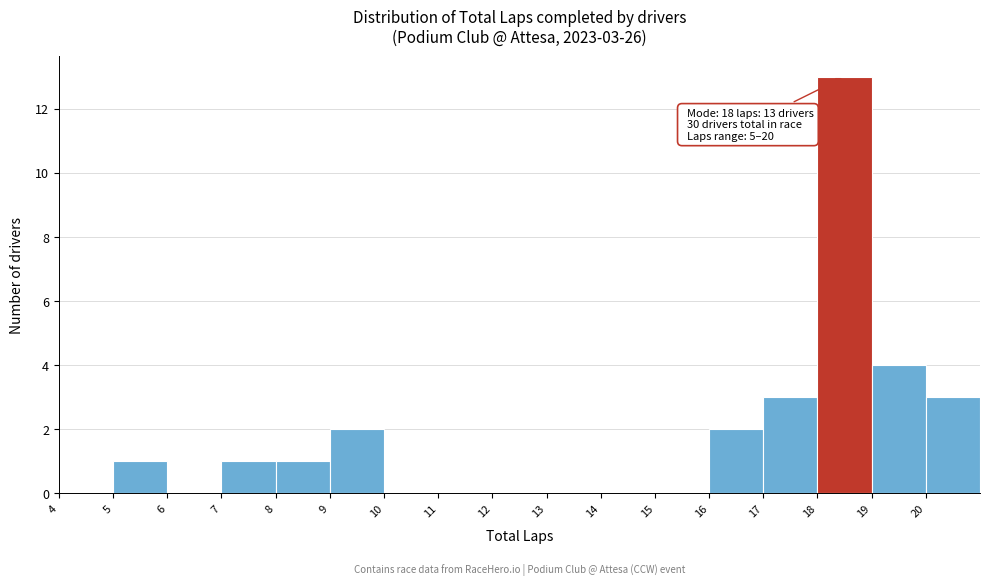

Over which range of the x-axis is the bar tallest?

18 to 19